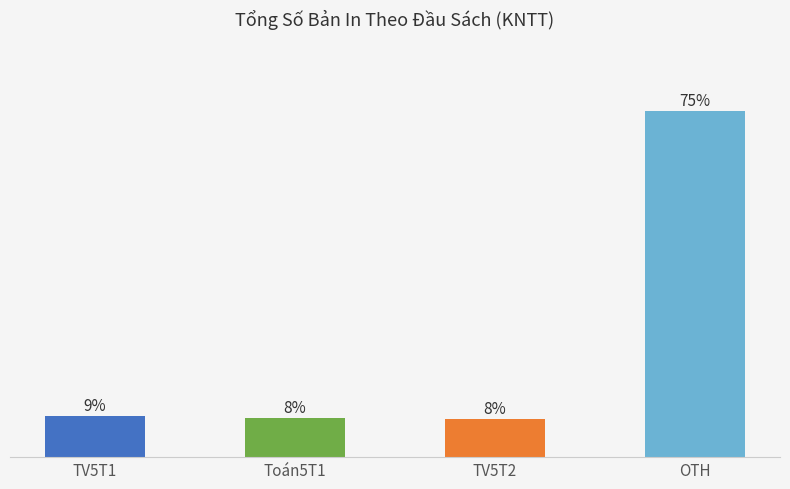

The value at OTH is 74.6. True or false?

True